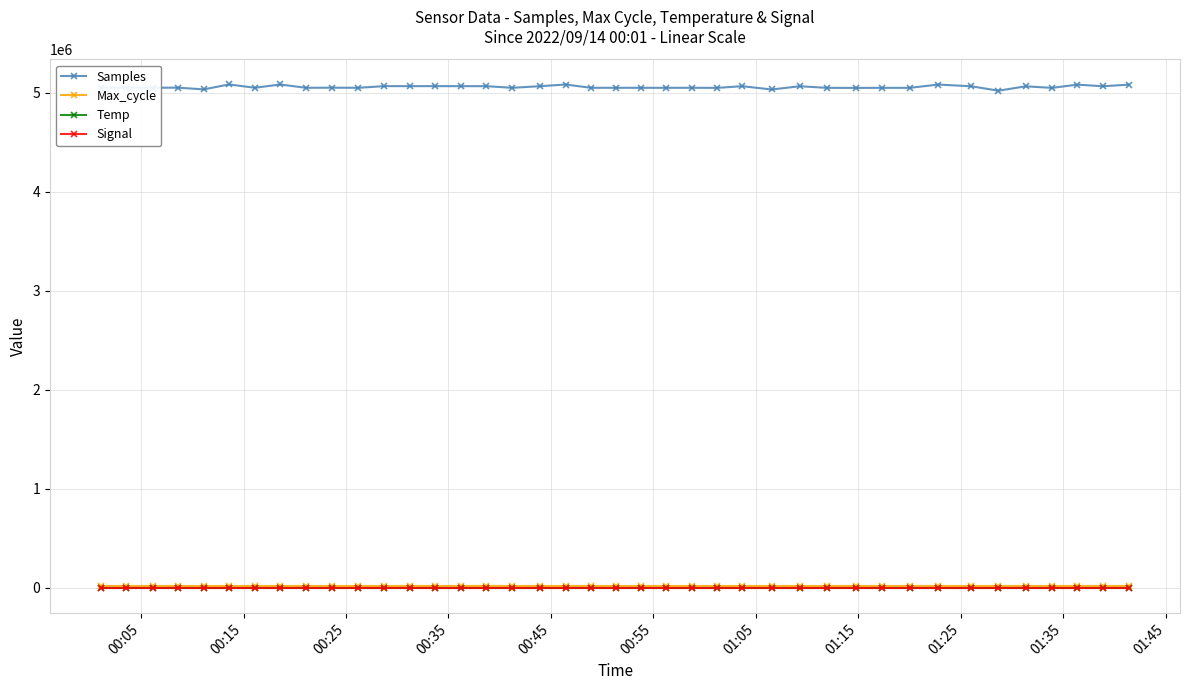

True or false: Samples and Signal intersect in this chart.

False